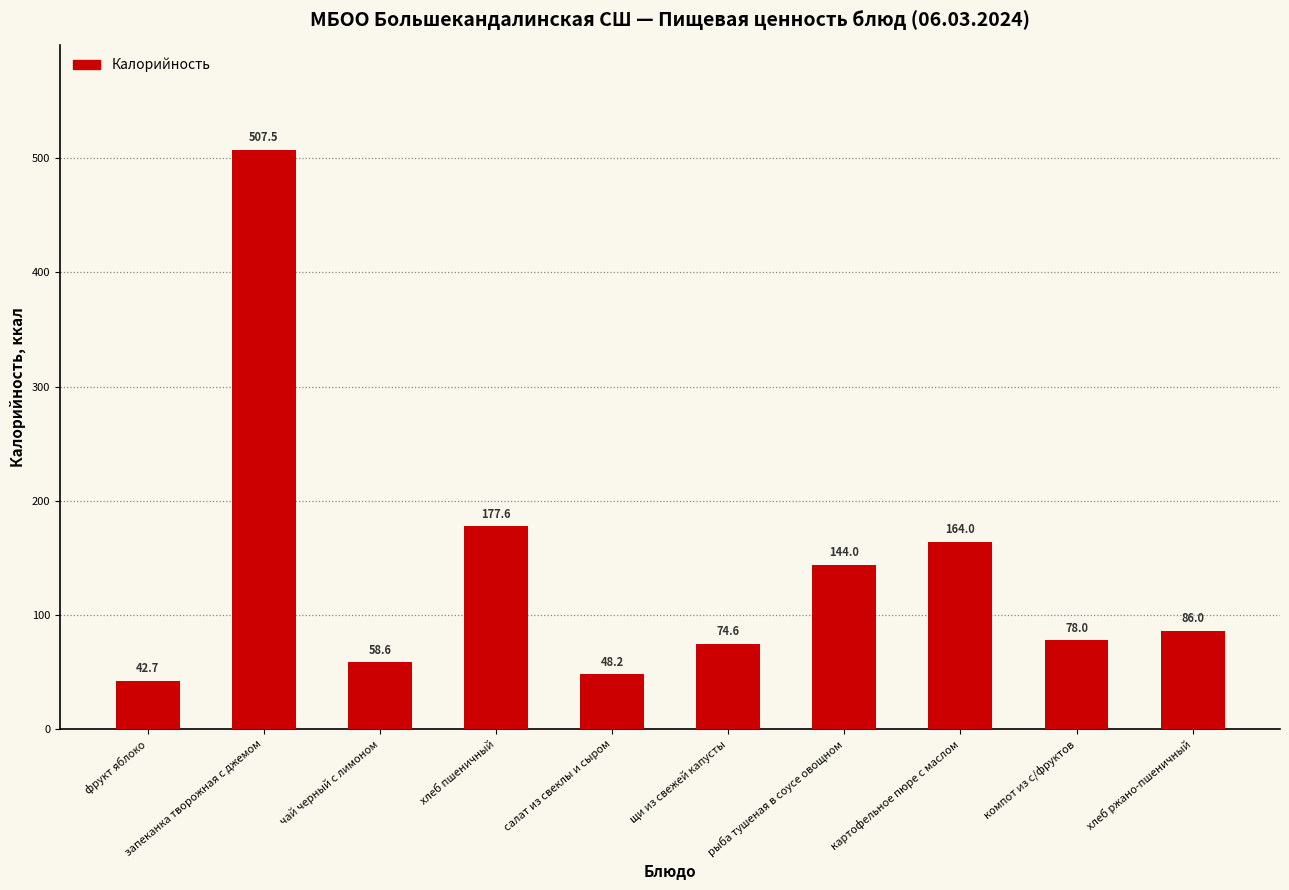

What is the minimum value shown in the chart?

42.7